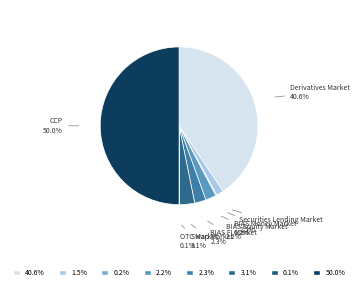

Does BIAS Equity Market represent more than half of the total?

No